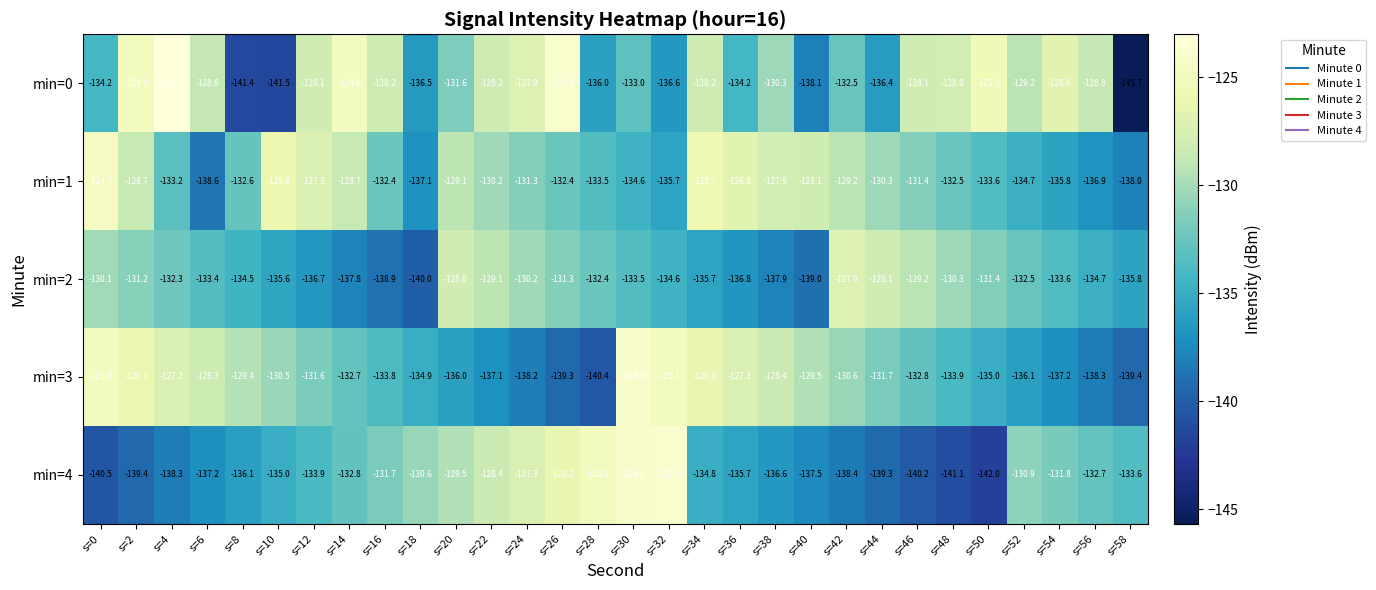

Is it true that min=0 equals -184.9 at s=14?

False